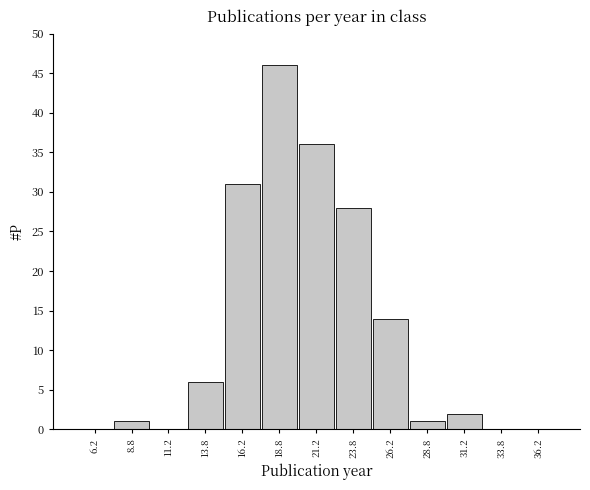

Reading left to right, transcribe this chart: for each bar, give the range it covers on the x-axis and its height. The values are not printed on the chart, so give them approximately, as read against the axis.

5.0 to 7.5: 0
7.5 to 10.0: 1
10.0 to 12.5: 0
12.5 to 15.0: 6
15.0 to 17.5: 31
17.5 to 20.0: 46
20.0 to 22.5: 36
22.5 to 25.0: 28
25.0 to 27.5: 14
27.5 to 30.0: 1
30.0 to 32.5: 2
32.5 to 35.0: 0
35.0 to 37.5: 0